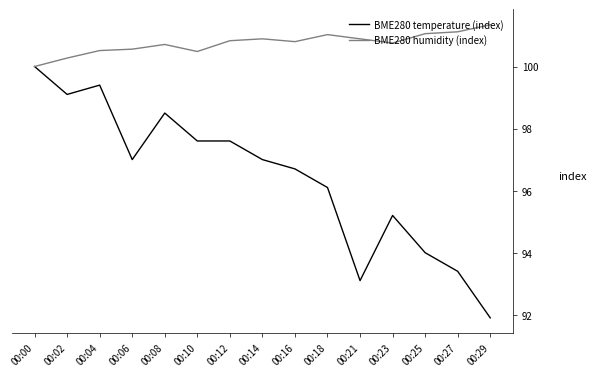

Which series changed the most between 00:06 and 00:23?

BME280 temperature (index)